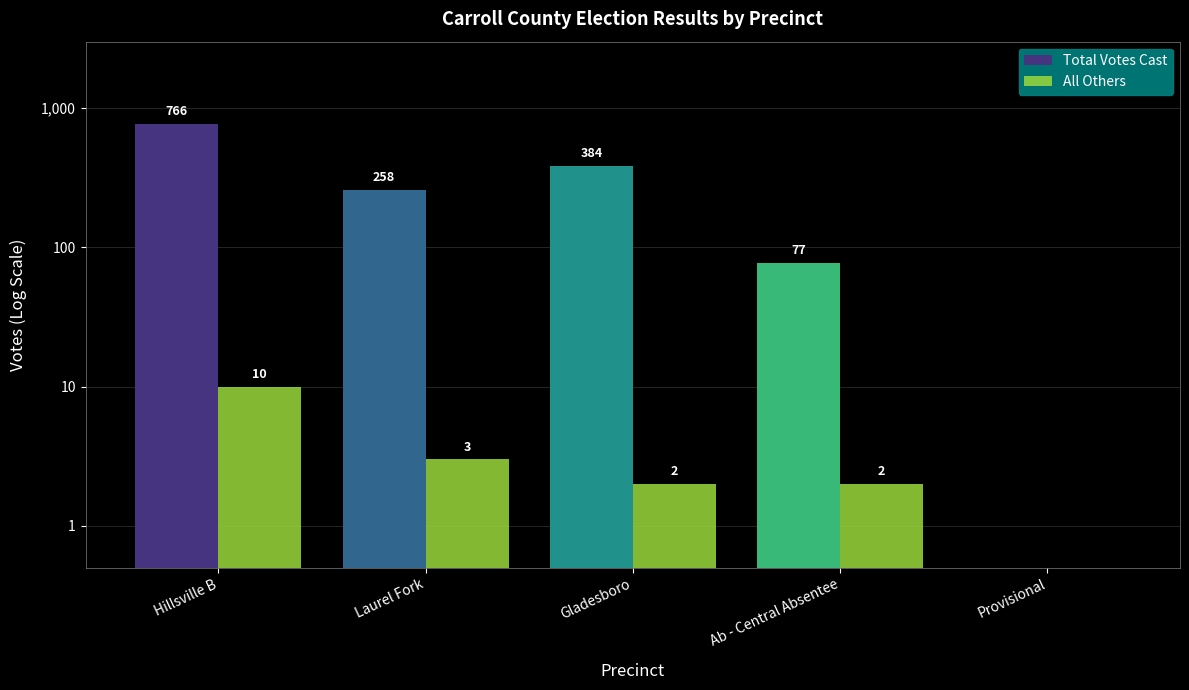

Are the bars grouped side by side (vs. stacked)?

Yes